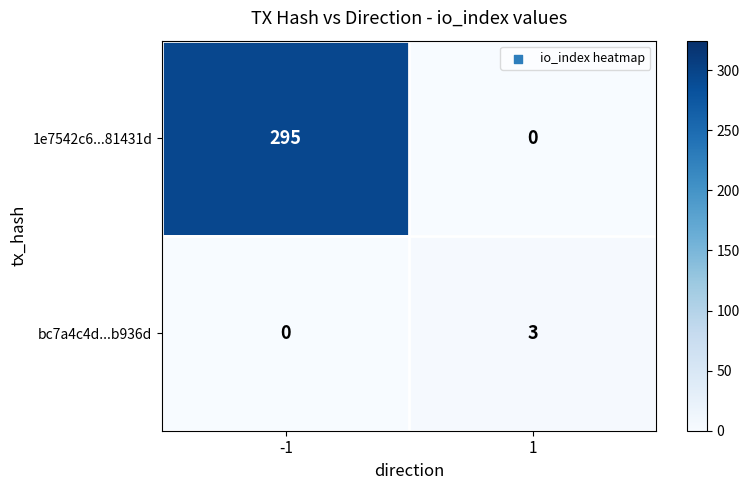

Reading right to left, what are all the values shown in this chart?

1e7542c6...81431d: 1=0	-1=295
bc7a4c4d...b936d: 1=3	-1=0